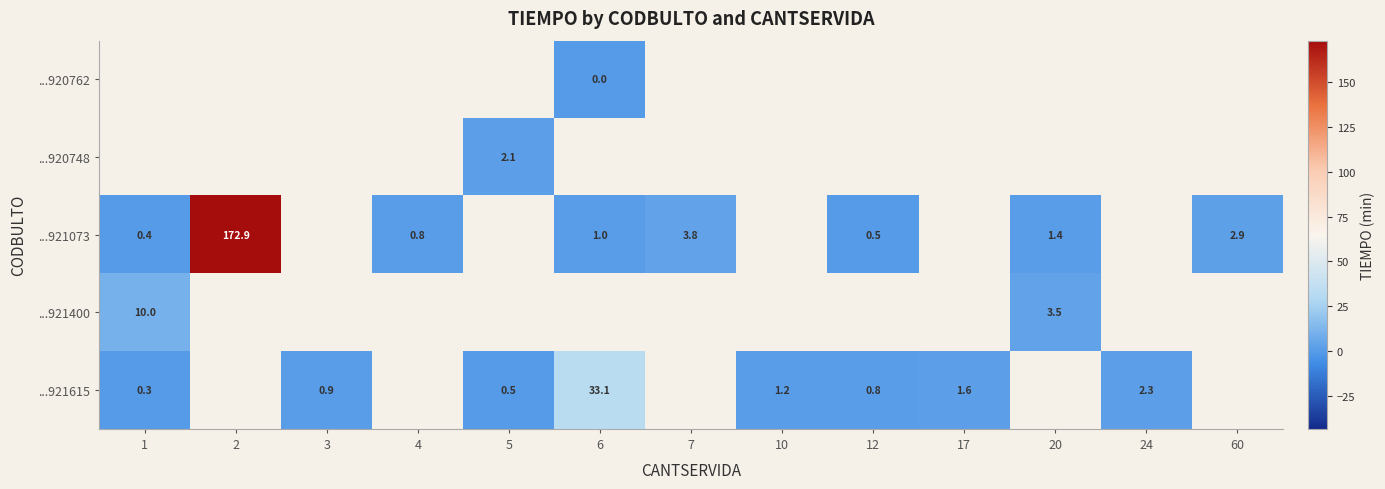

The value of ...921615 at 12 is 0.8. True or false?

True